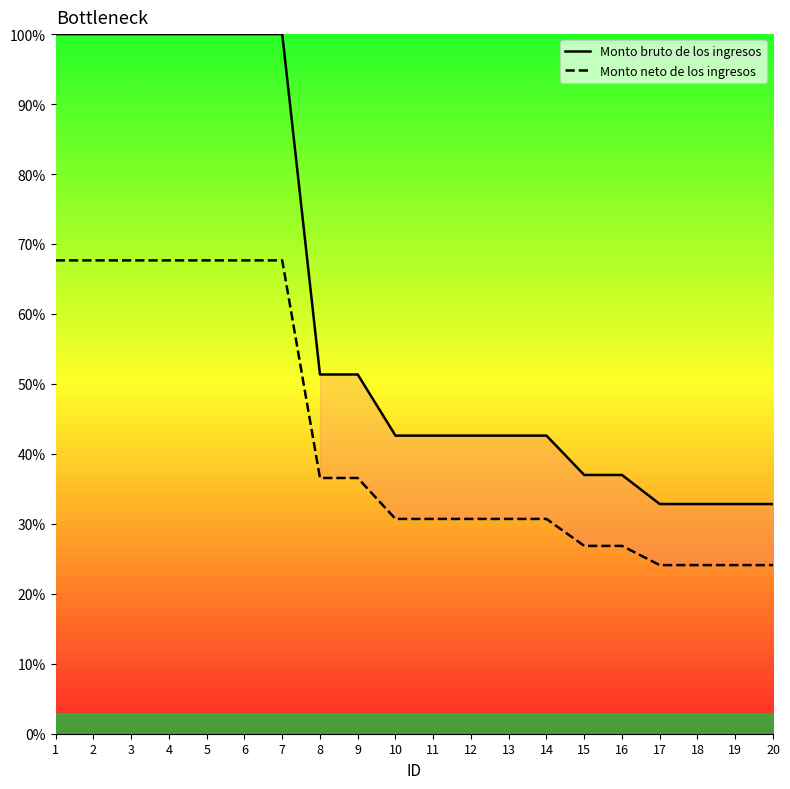

The Monto bruto de los ingresos series shows 73.8 at 8. True or false?

False